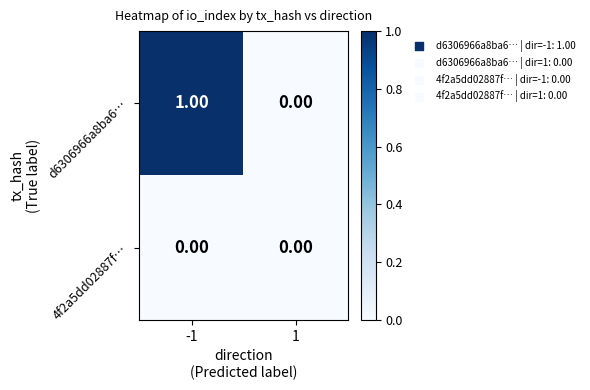

How many values in the d6306966a8ba6… series are below 1?

1